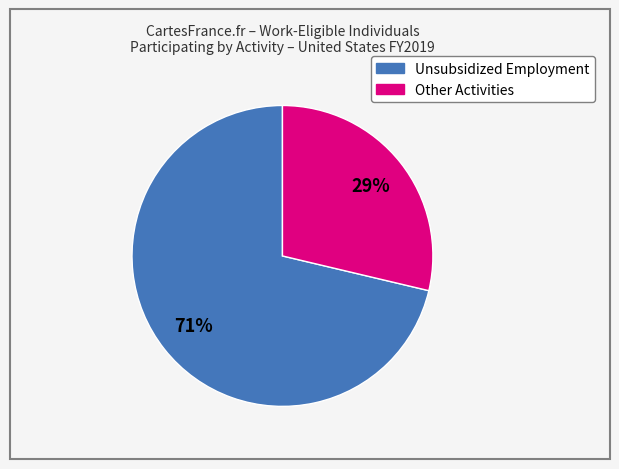

Is there any slice that represents more than half of the pie?

Yes